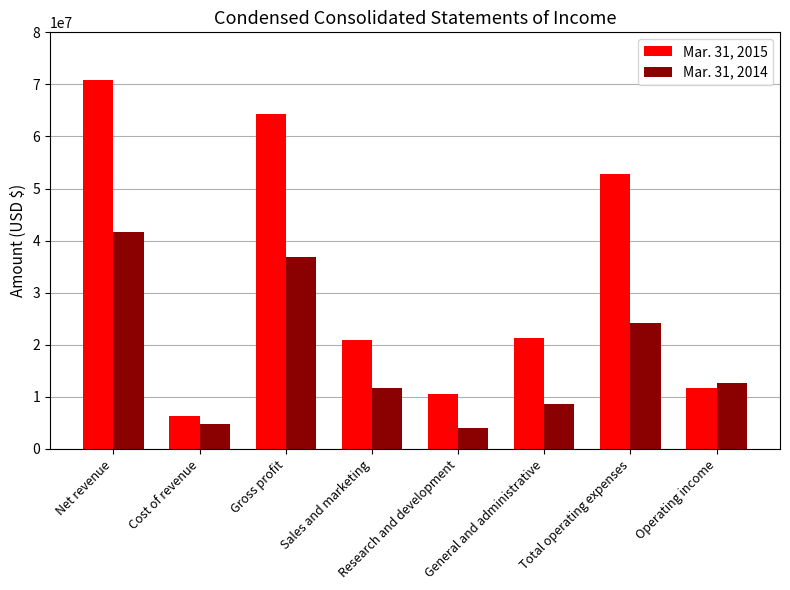

How many distinct data groups are displayed?

2